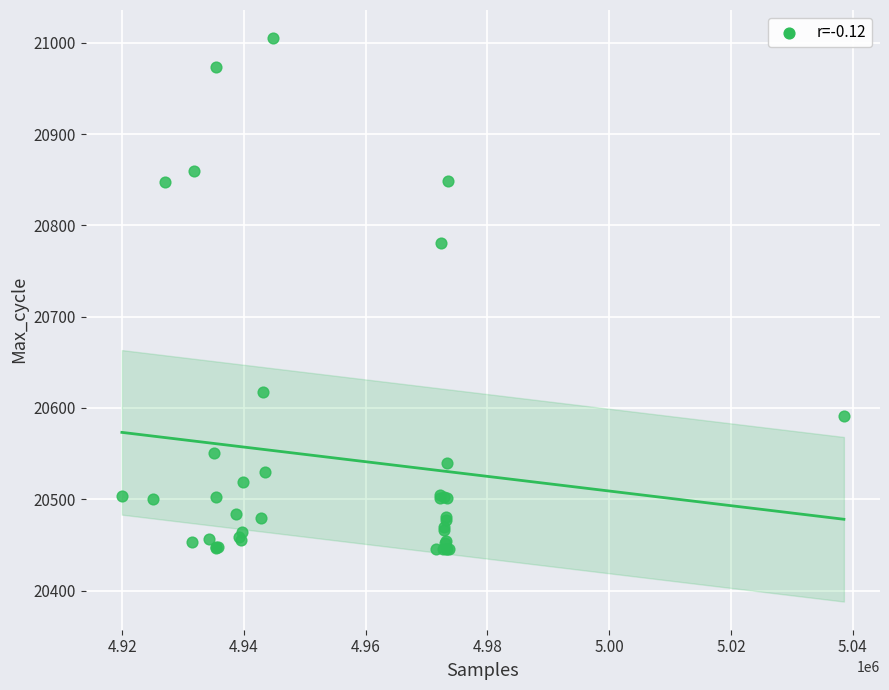

What Y value in the scatter plot is closest to 20725?

20781